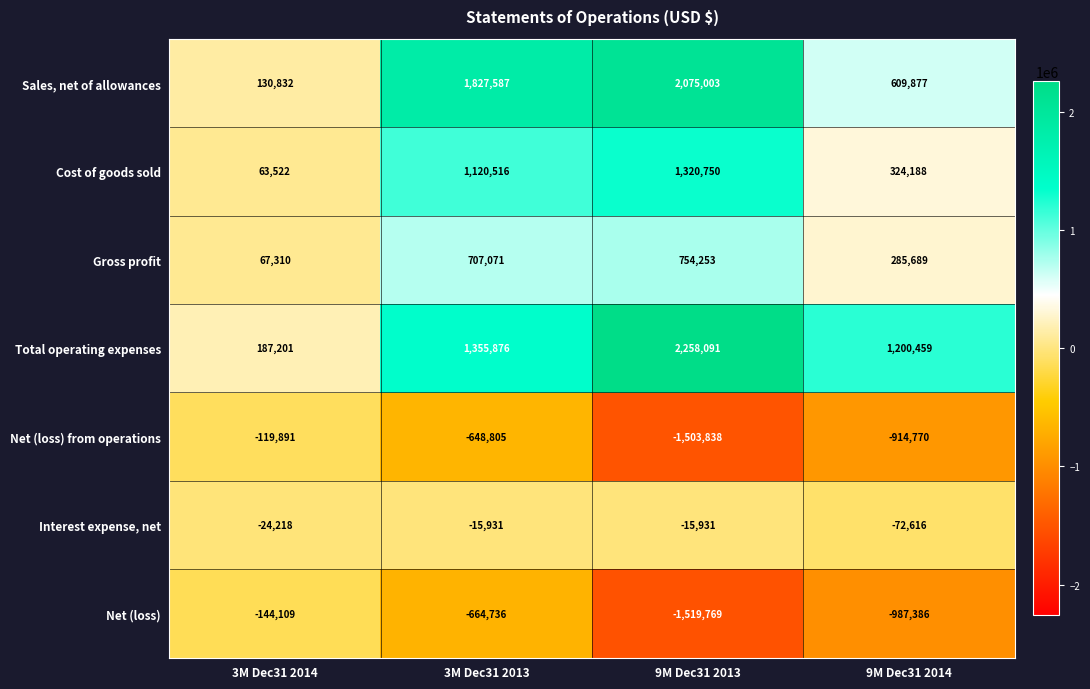

Count the number of categories in the chart.

4